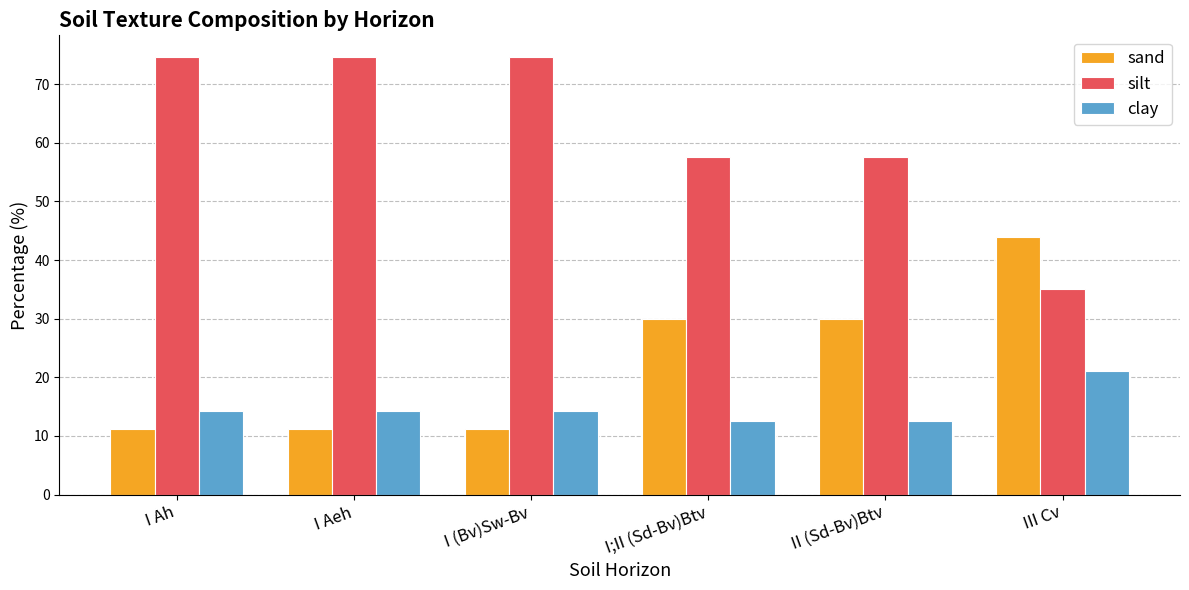

Are the bars grouped side by side (vs. stacked)?

Yes